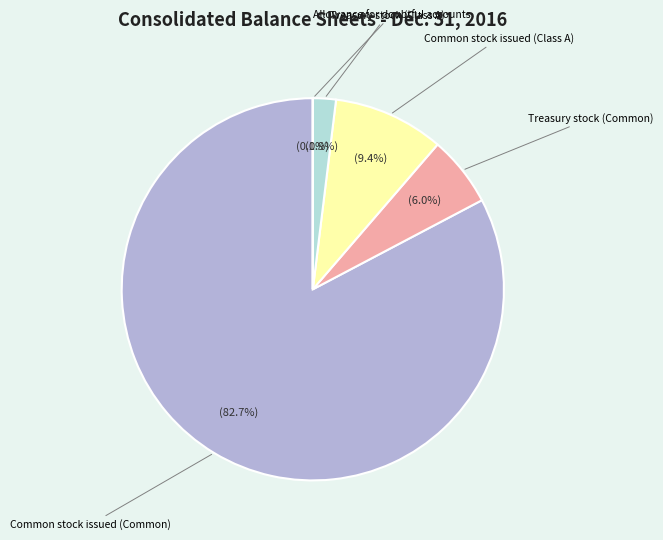

How many slices are in this pie chart?

5